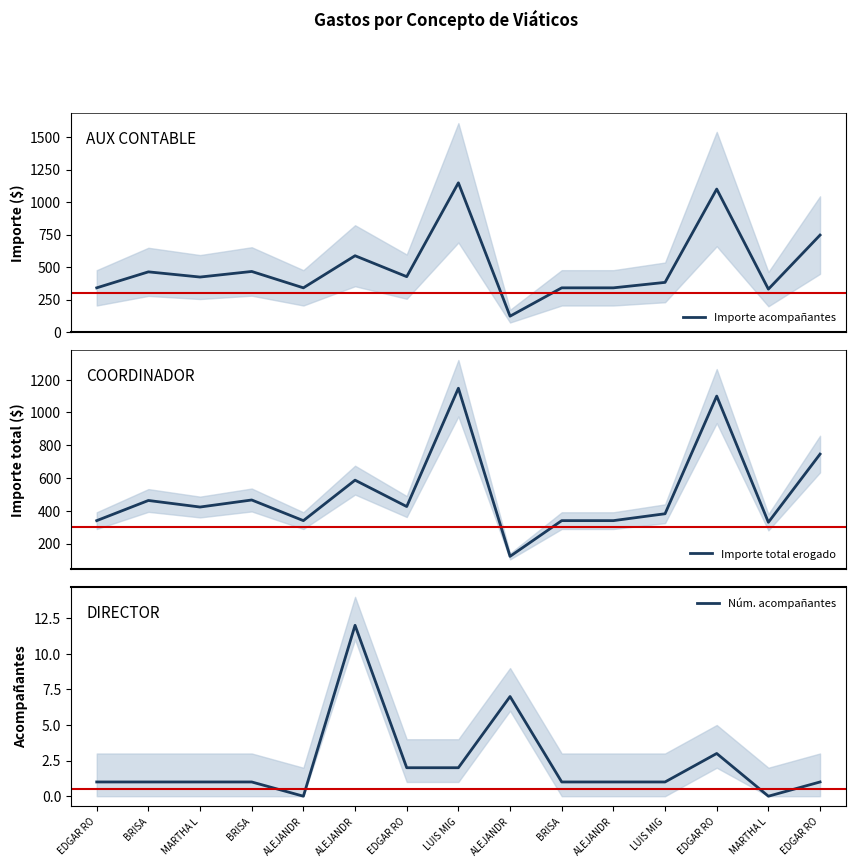

How many lines are shown in the chart?

3